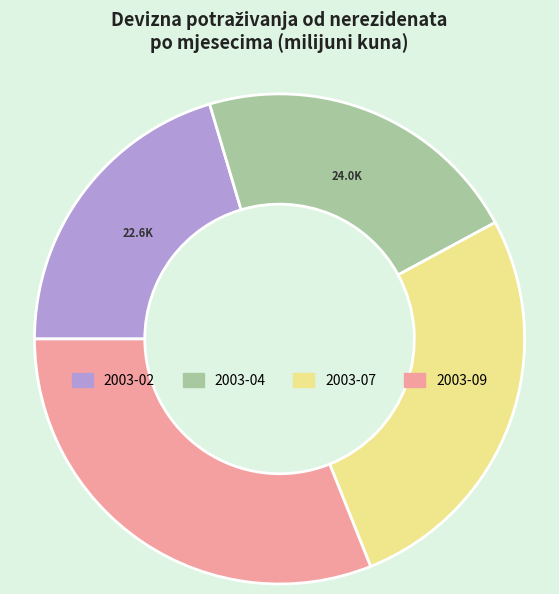

Does any single category account for the majority?

No